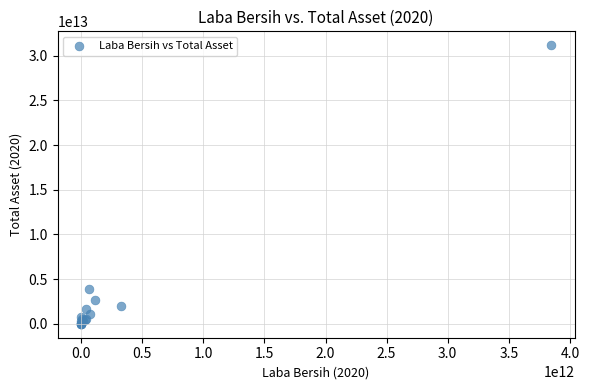

What Y value in the scatter plot is closest to 15579648550000?

3882465049707